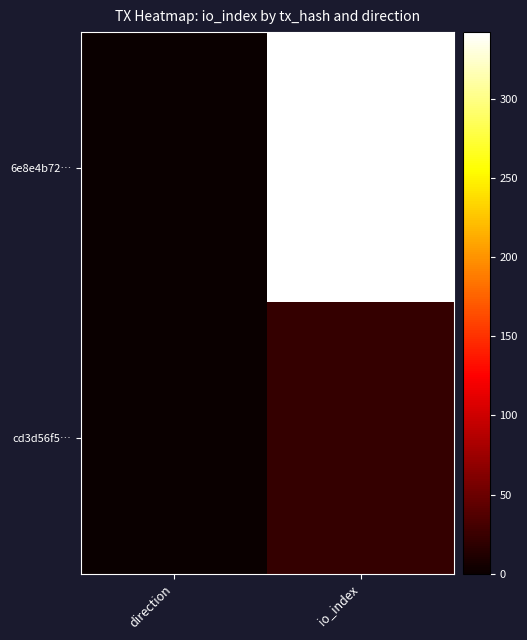

What is the maximum value shown in the chart?

342